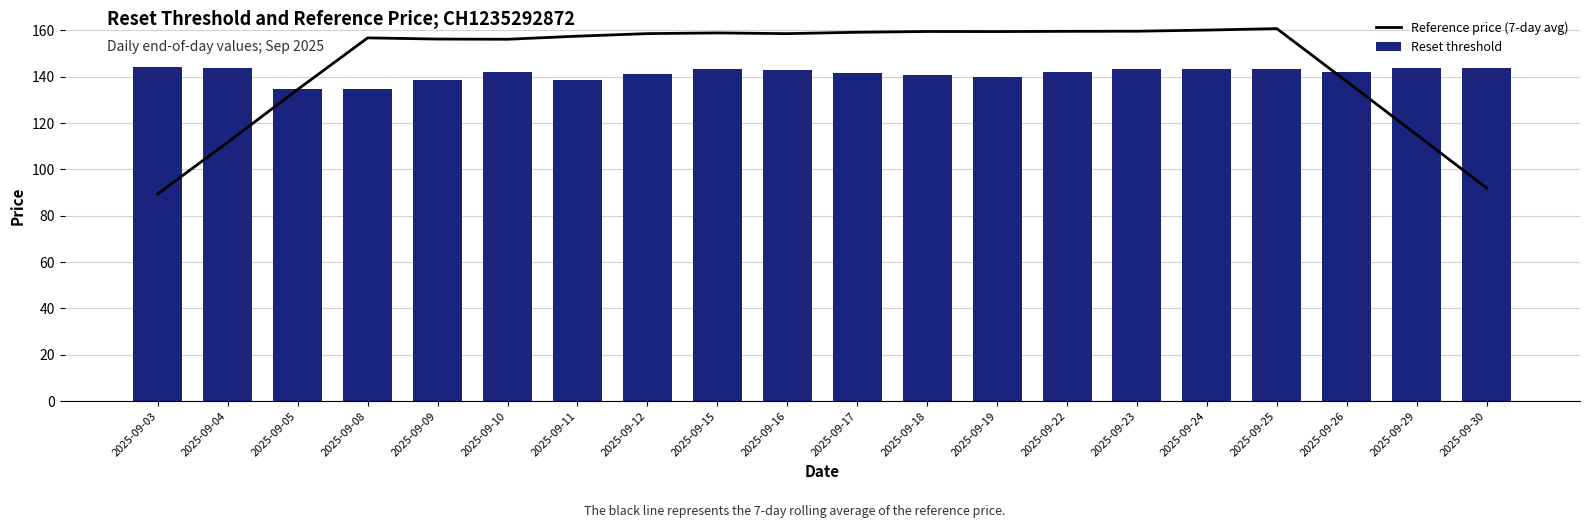

What are all the series names shown in the legend?

Reference price (7-day avg), Reset threshold